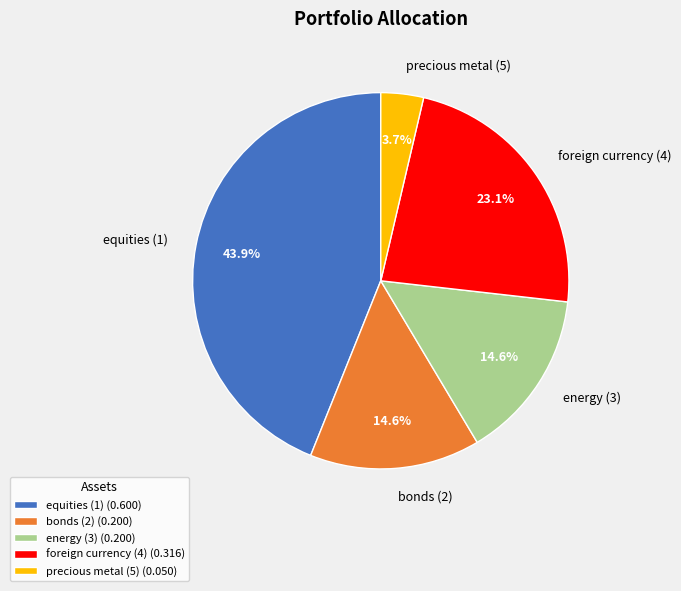

To the nearest percent, what is the difference between the largest and smallest slice percentages?

40%